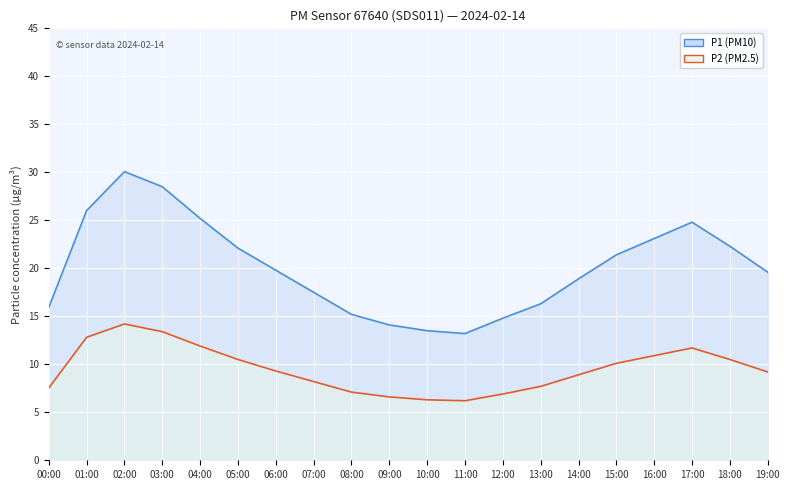

Reading right to left, what are all the values shown in this chart?

P1: 19:00=19.6	18:00=22.3	17:00=24.8	16:00=23.1	15:00=21.4	14:00=18.9	13:00=16.3	12:00=14.8	11:00=13.2	10:00=13.5	09:00=14.1	08:00=15.2	07:00=17.5	06:00=19.8	05:00=22.1	04:00=25.2	03:00=28.5	02:00=30.1	01:00=26.0	00:00=15.9
P2: 19:00=9.2	18:00=10.5	17:00=11.7	16:00=10.9	15:00=10.1	14:00=8.9	13:00=7.7	12:00=6.9	11:00=6.2	10:00=6.3	09:00=6.6	08:00=7.1	07:00=8.2	06:00=9.3	05:00=10.5	04:00=11.9	03:00=13.4	02:00=14.2	01:00=12.8	00:00=7.5